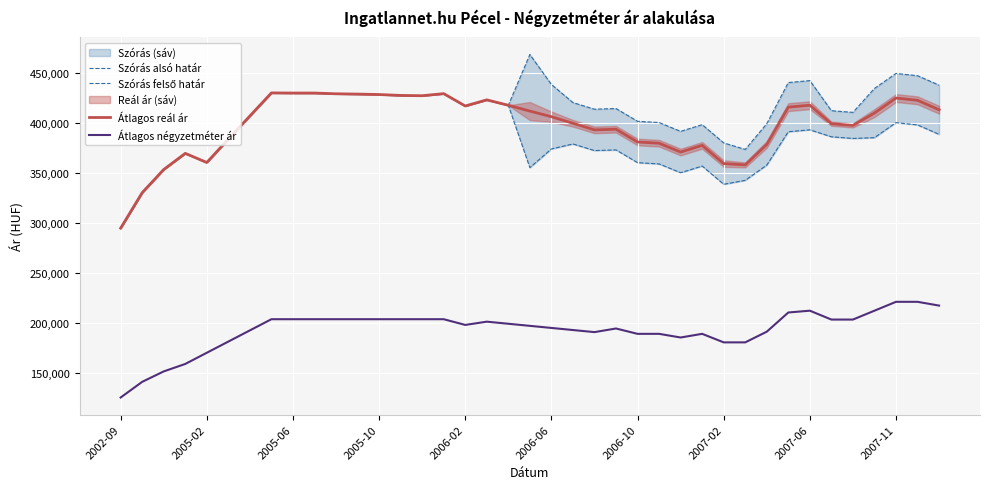

What is the average value of the Átlagos reál ár series?

398382